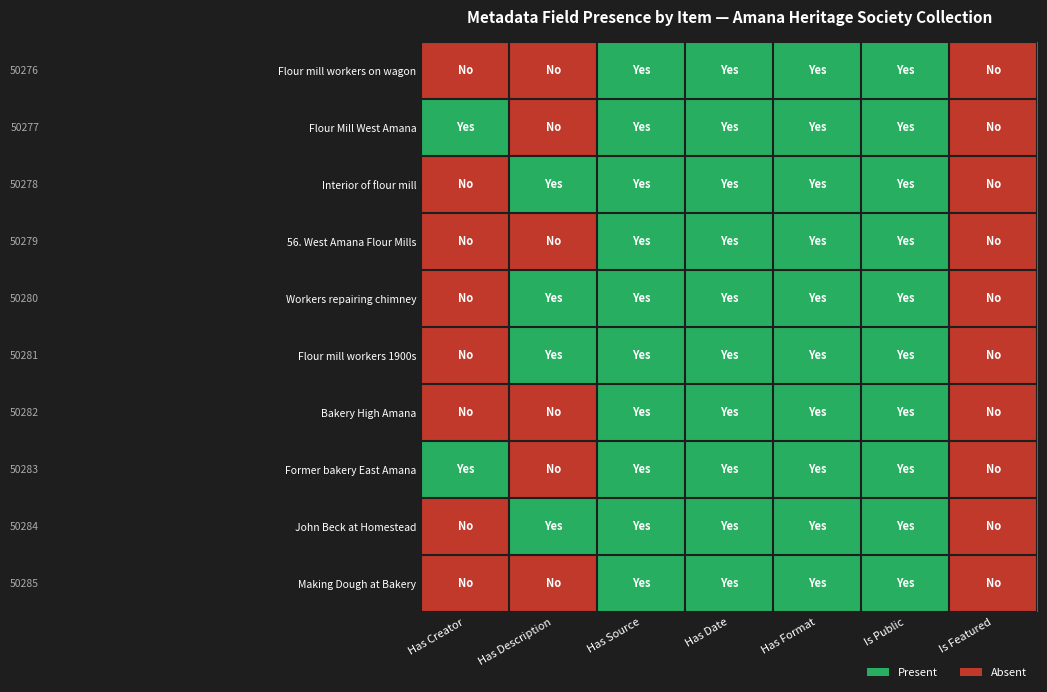

How many series are shown in this chart?

10